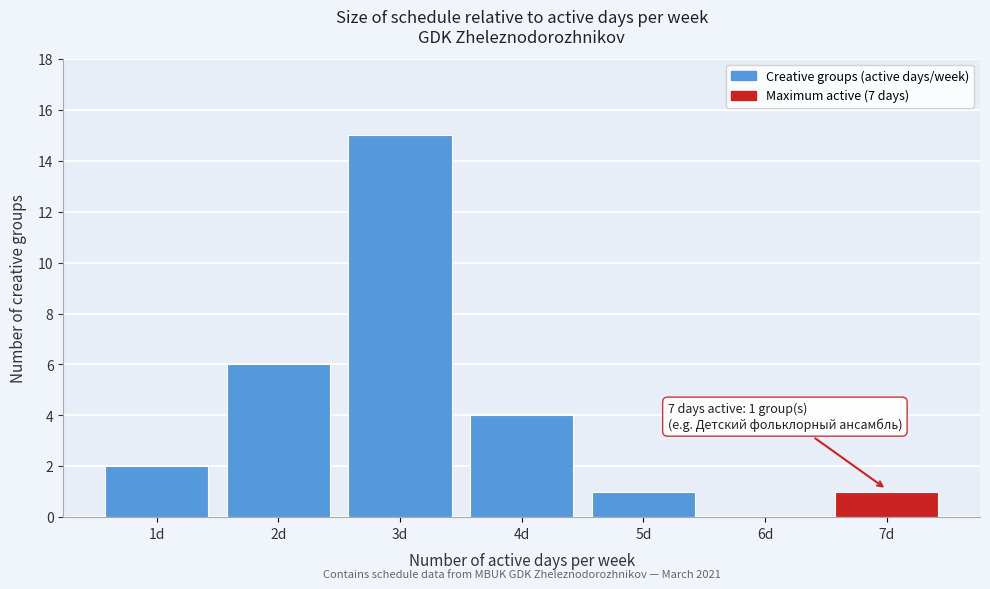

Which range on the x-axis has the tallest bar?

2.5 to 3.5